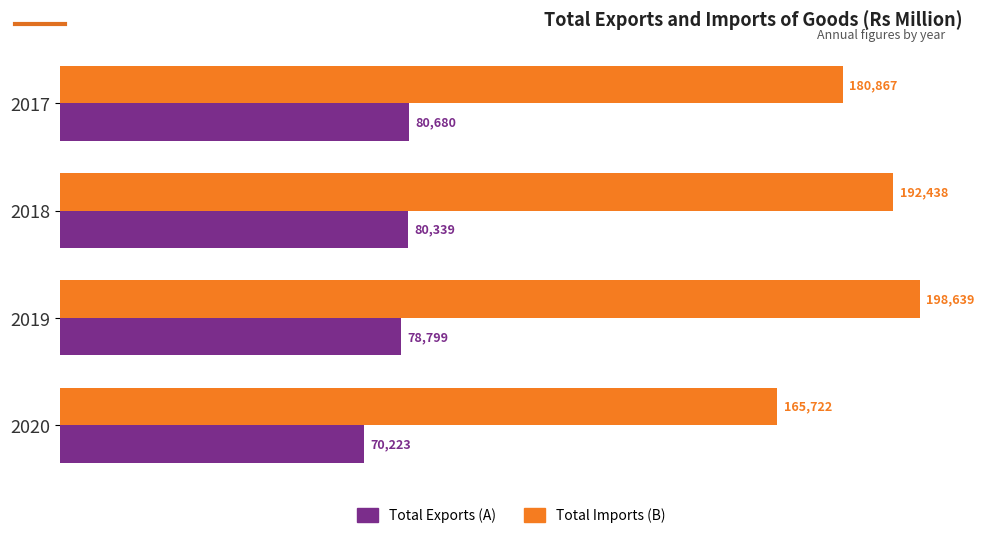

What is the difference between the maximum and second lowest values in the Total Imports (B) series?

17772